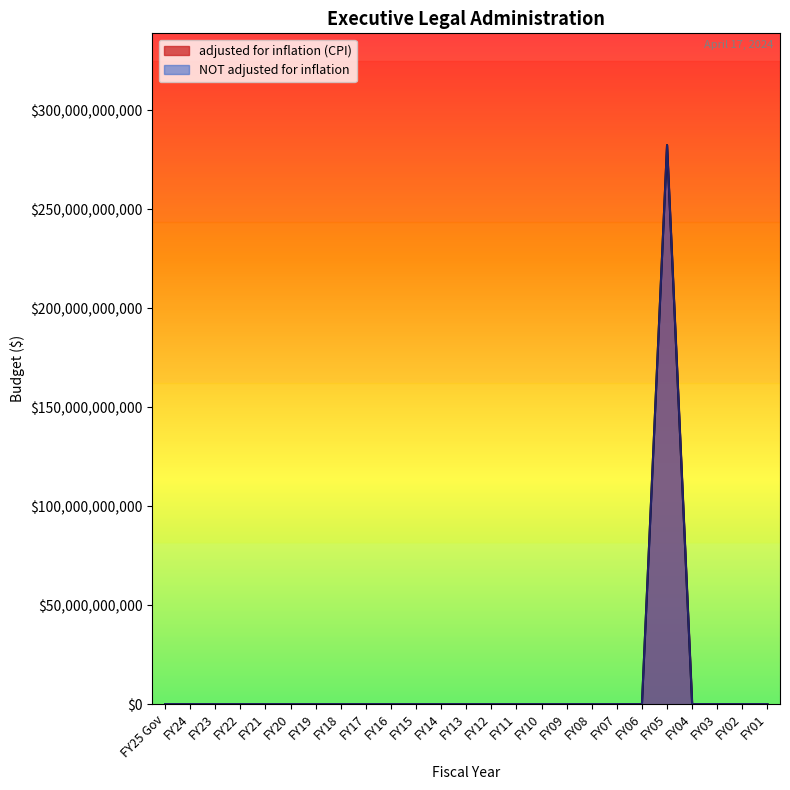

Which has a higher value, FY23 or FY10?

FY23